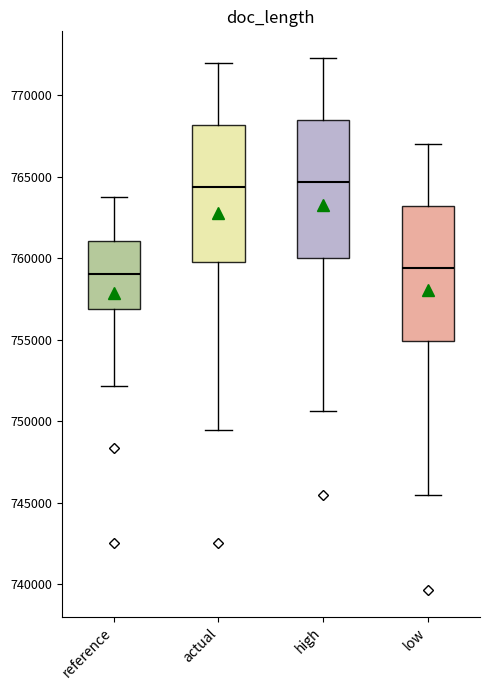

Where does the upper whisker of the box for actual end on the y-axis? The values are not printed on the chart, so give them approximately, as read against the axis.

772000